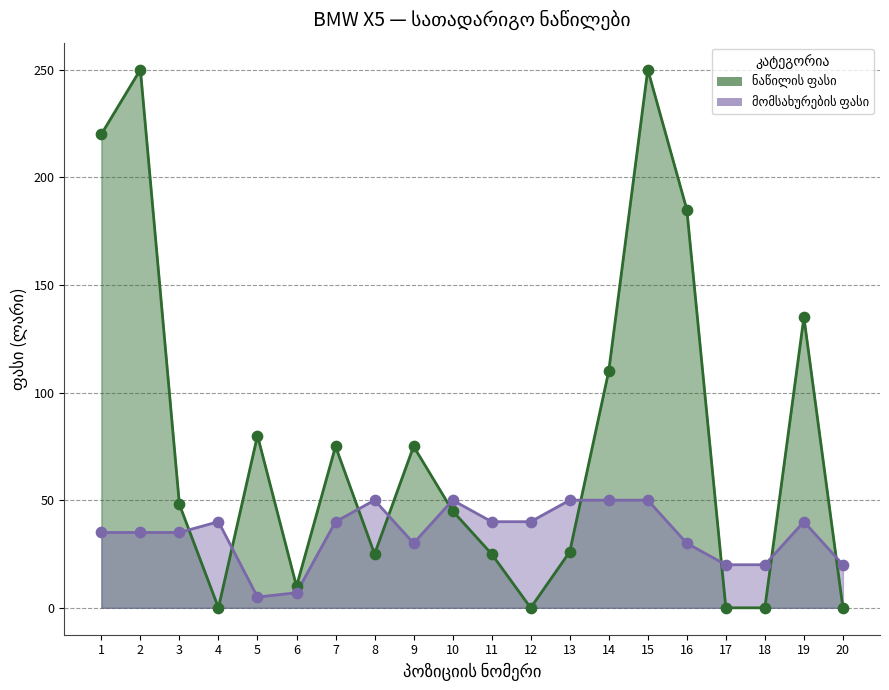

Is the value of მომსახურების ფასი at 16 greater than the value of ნაწილის ფასი at 15?

No